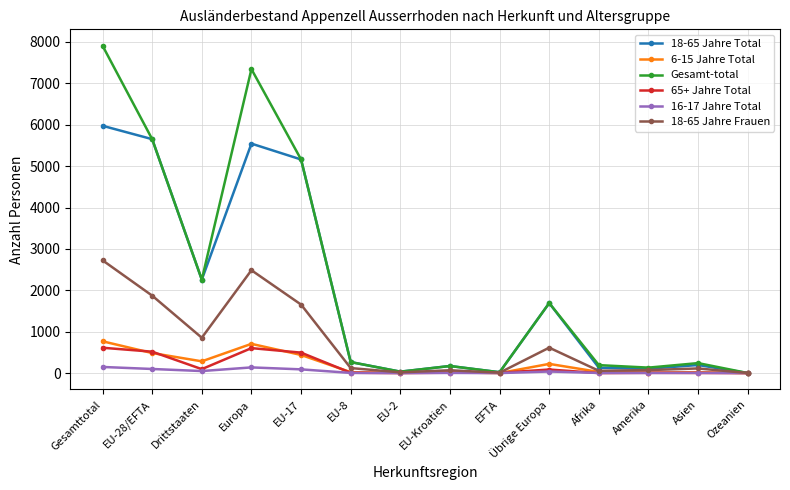

At which label does 6-15 Jahre Total first exceed 27?

Gesamttotal